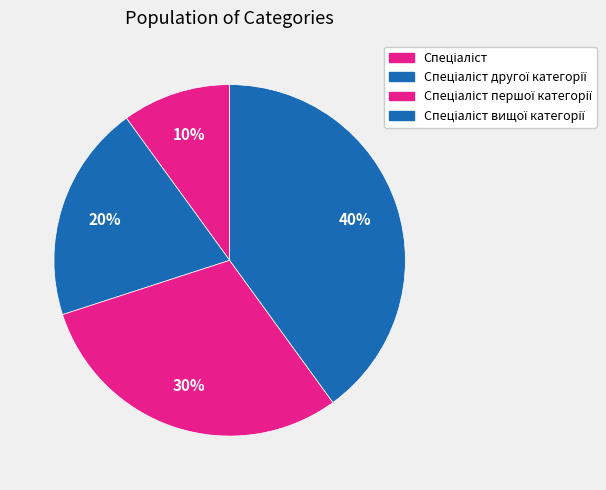

Is there any slice that represents more than half of the pie?

No